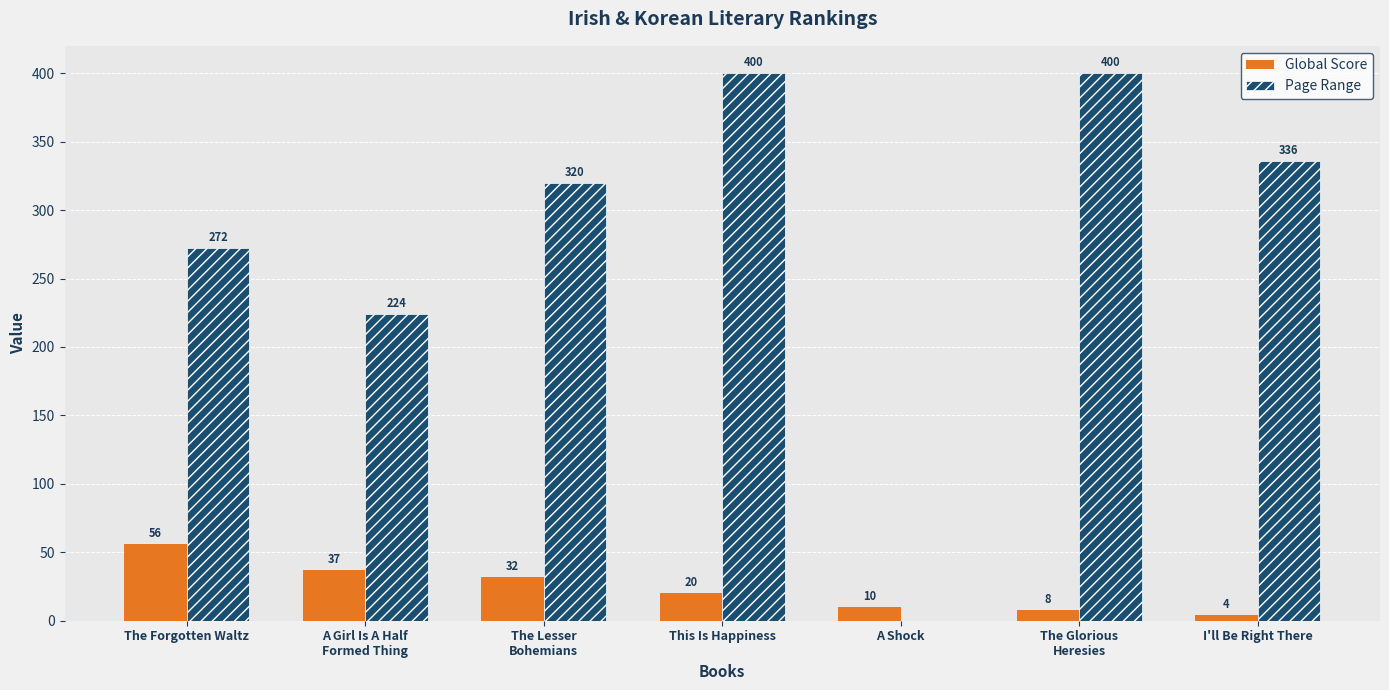

How many groups of bars are there?

7